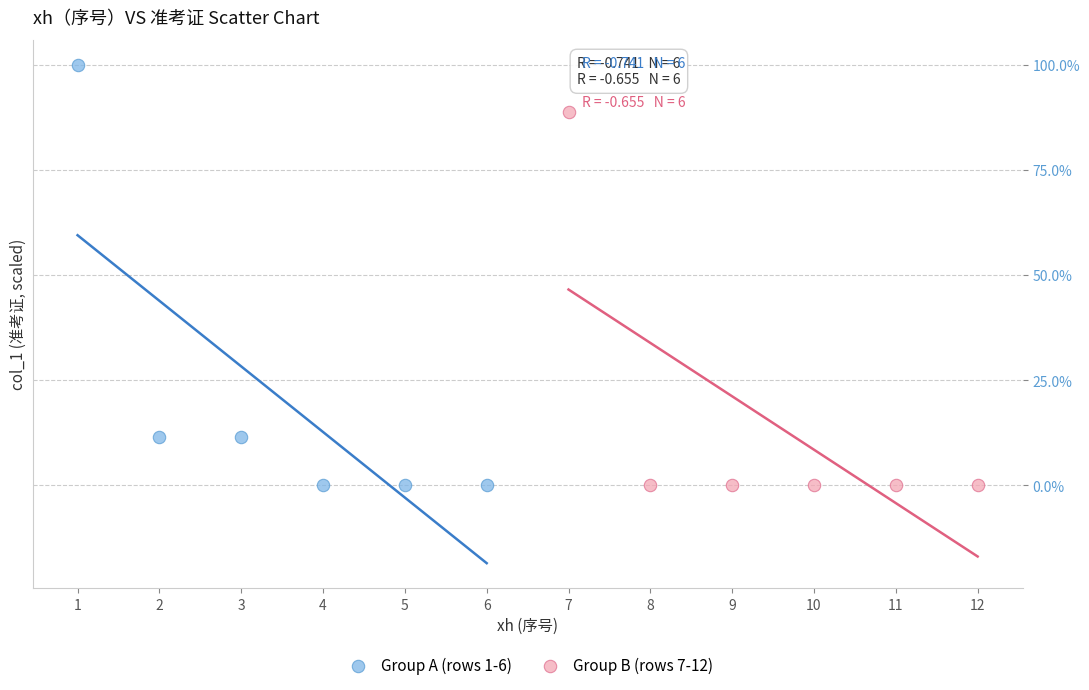

Which series reaches the maximum Y coordinate?

Group A (rows 1-6)